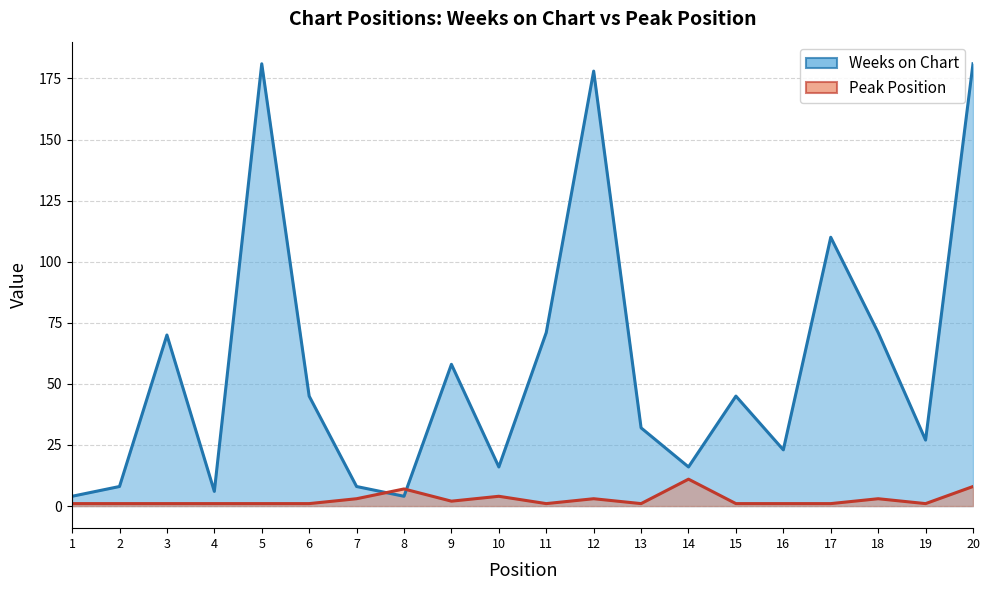

True or false: Peak Position has a value of 1 at 17.

True